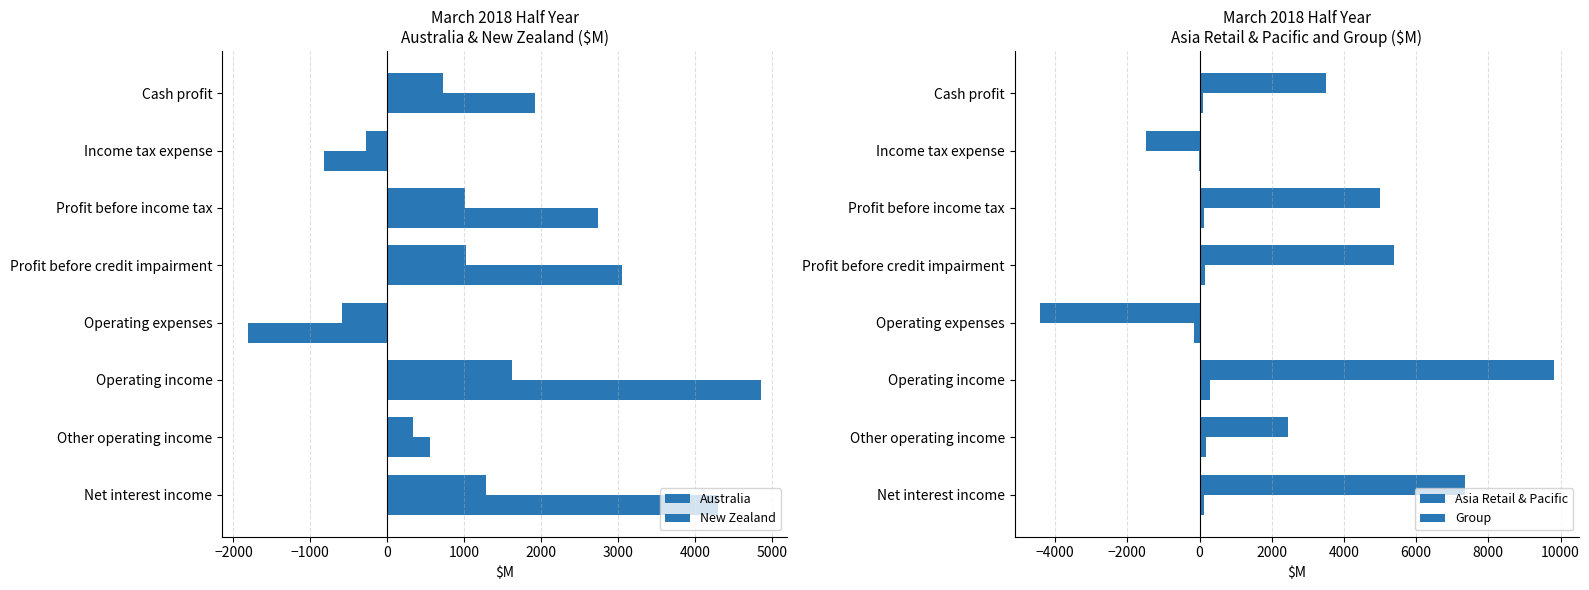

Count the number of data series in this chart.

4